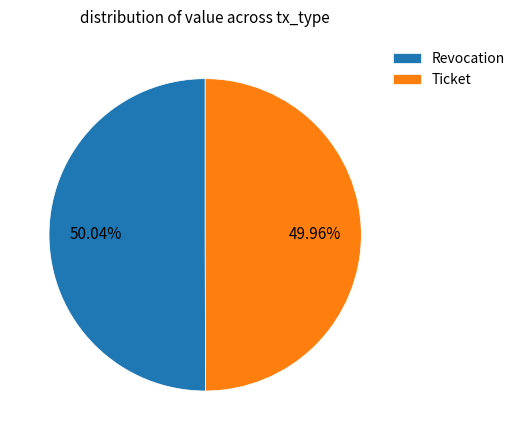

Is the sum of Revocation and Ticket greater than half?

Yes